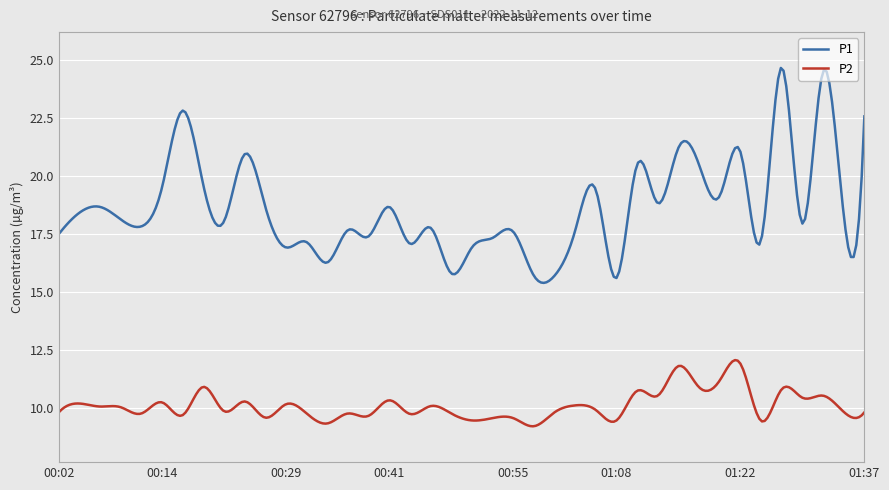

What are all the series names shown in the legend?

P1, P2